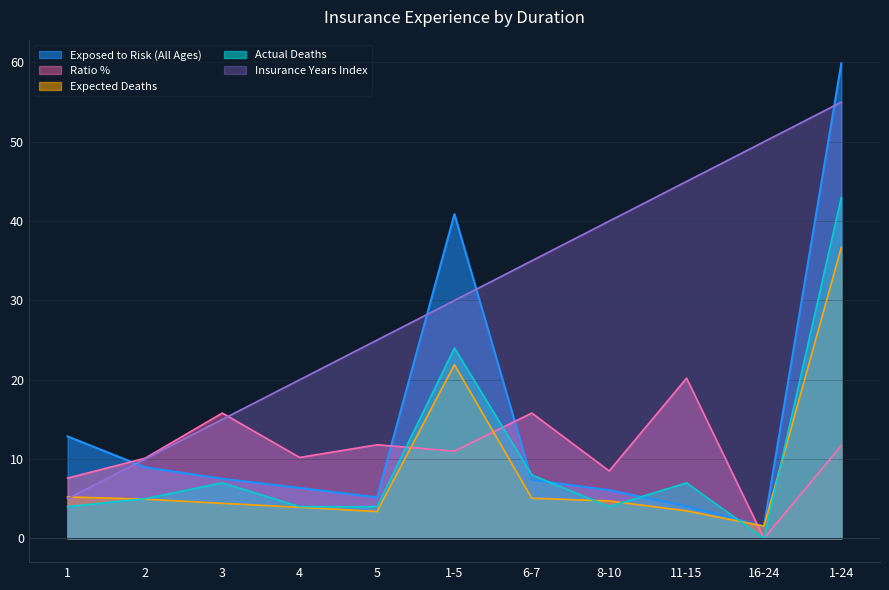

What is the difference between the Insurance Years Index values at 4 and 1-24?

35.0